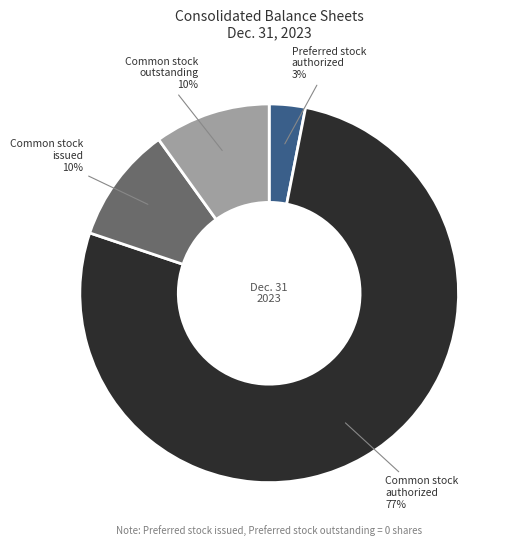

To the nearest percent, what is the average slice percentage?

25%